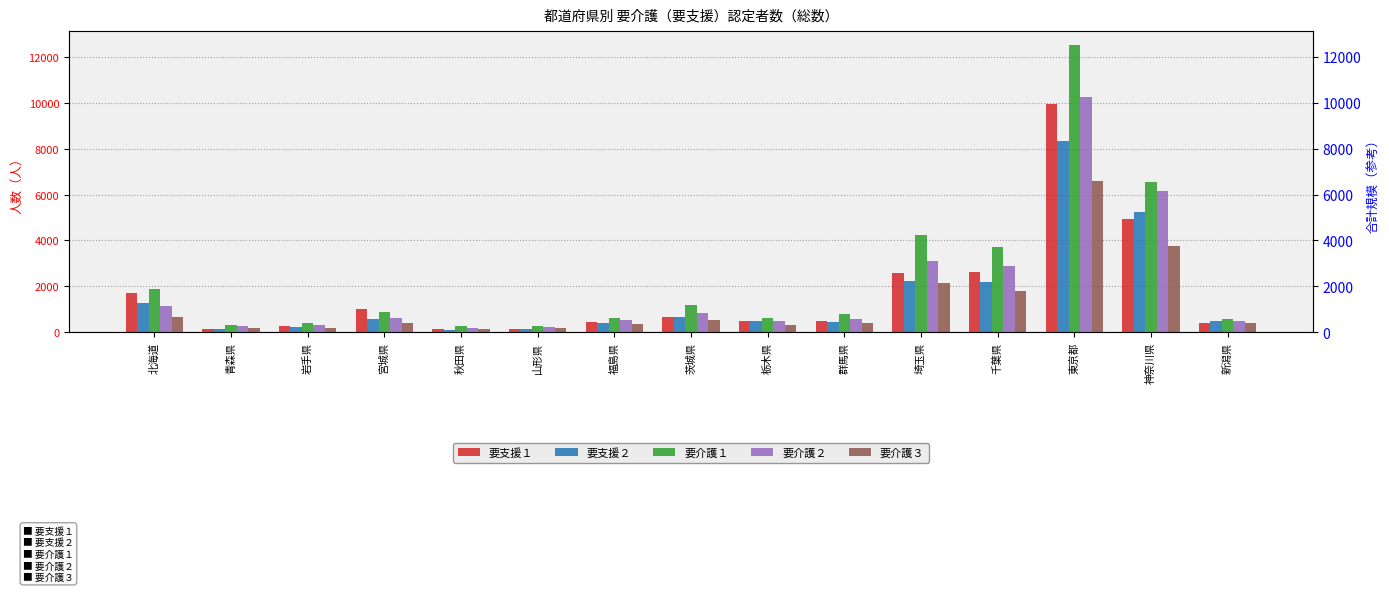

List the series in order of their peak value, highest first.

要介護１, 要介護２, 要支援１, 要支援２, 要介護３